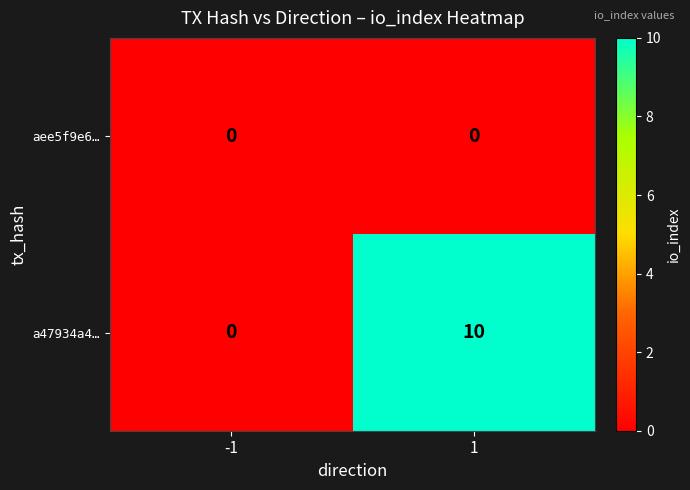

What is the highest value of the a47934a4… series?

10